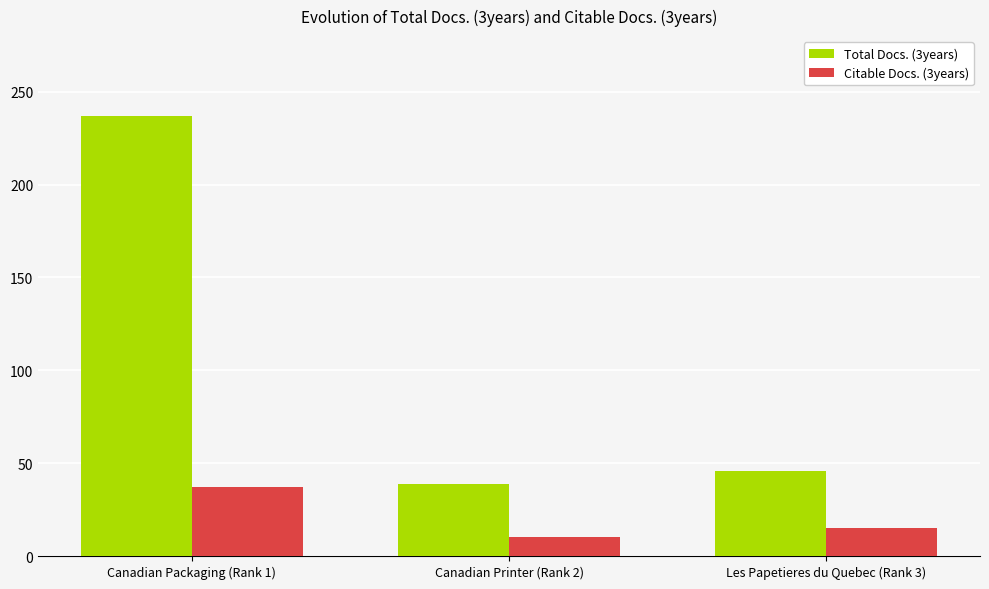

The value of Citable Docs. (3years) at Canadian Packaging (Rank 1) is 66. True or false?

False